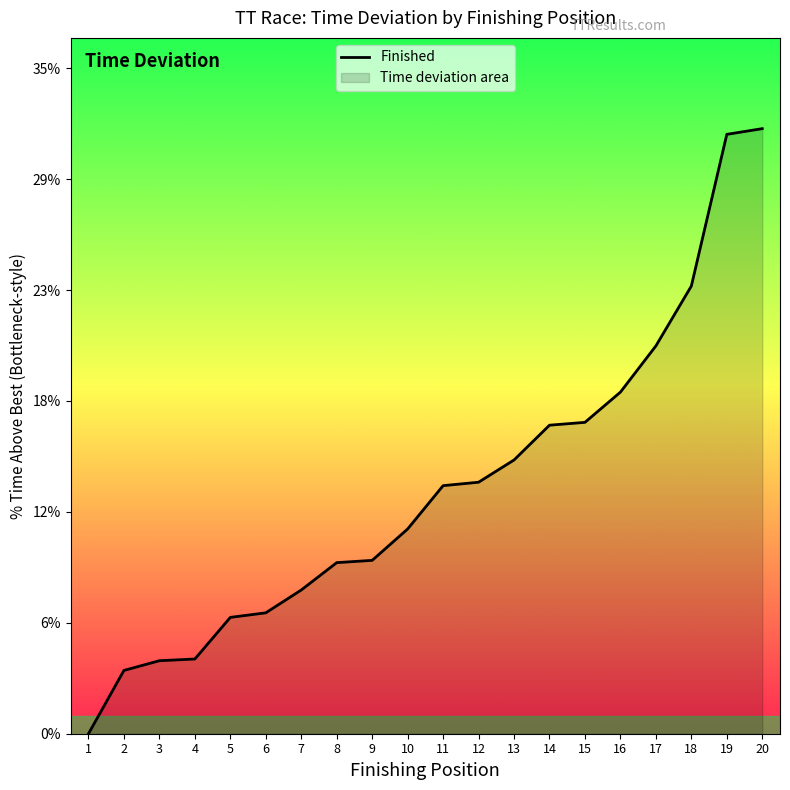

List the labels in order of value, smallest first.

1, 2, 3, 4, 5, 6, 7, 8, 9, 10, 11, 12, 13, 14, 15, 16, 17, 18, 19, 20